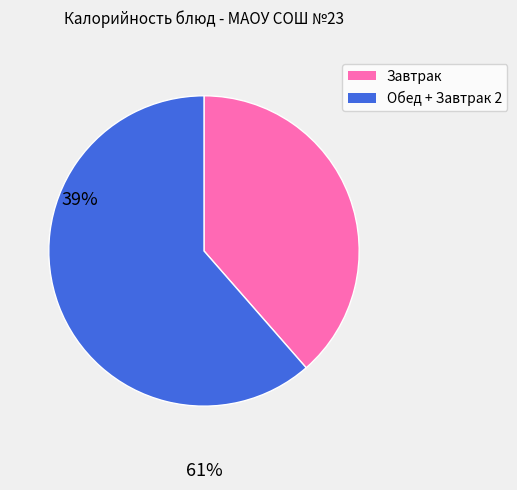

Does any single category account for the majority?

Yes